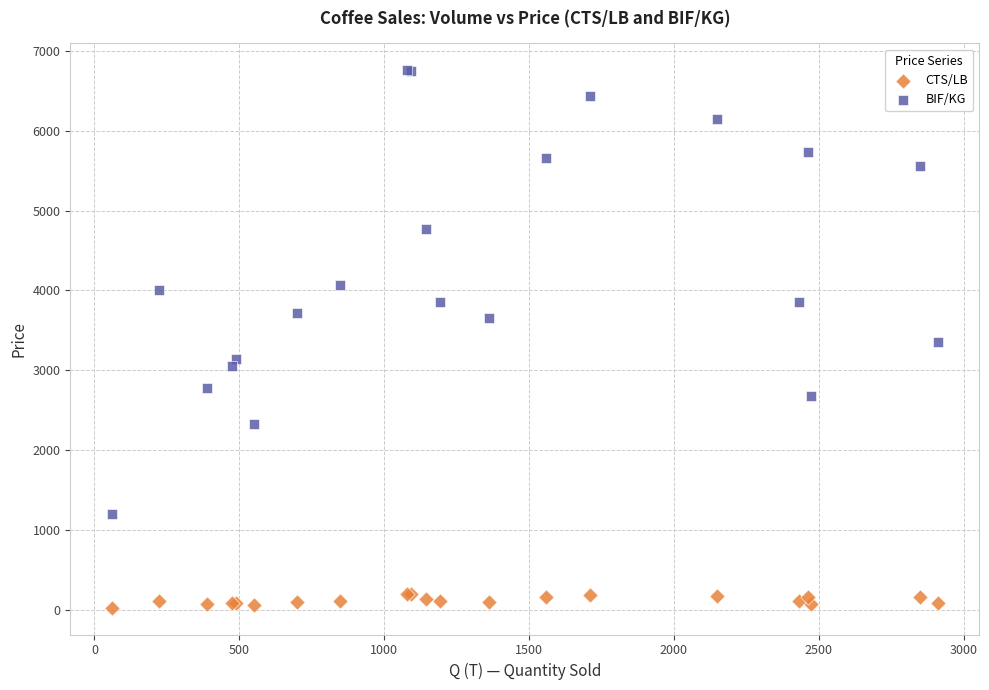

What are all the series names shown in the legend?

CTS/LB, BIF/KG